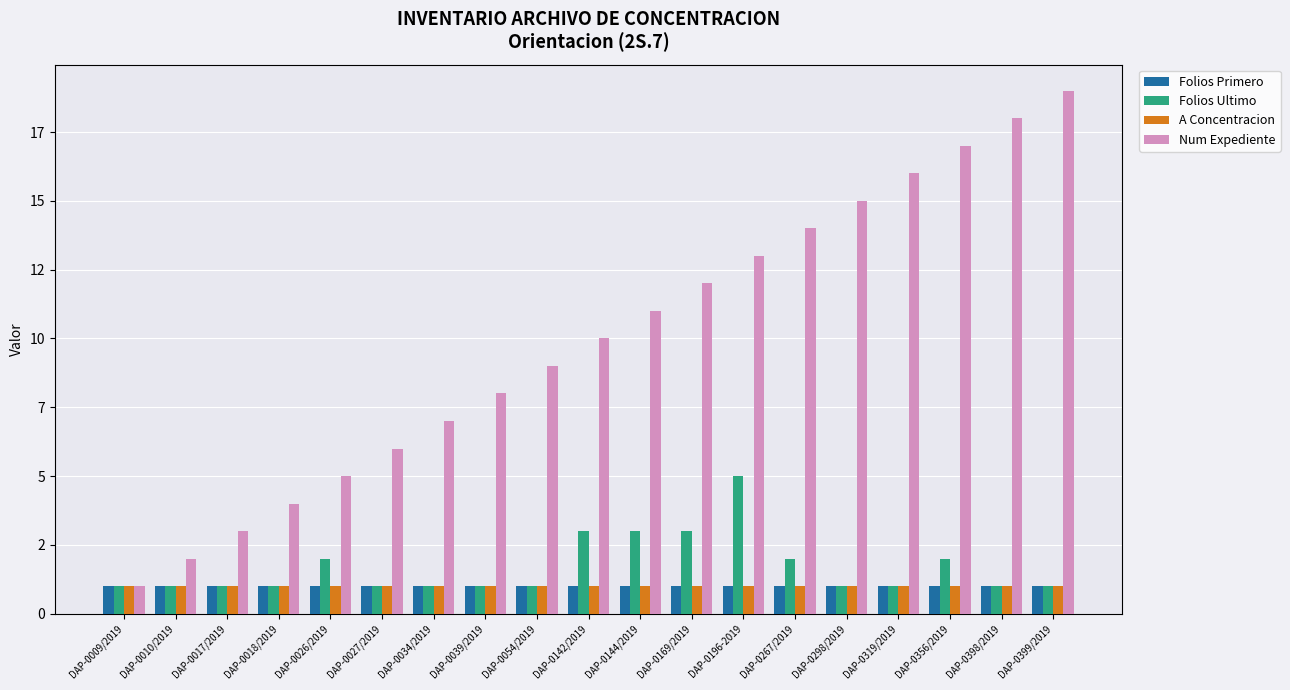

Is the value of Num Expediente at DAP-0399/2019 greater than the value of Folios Primero at DAP-0169/2019?

Yes